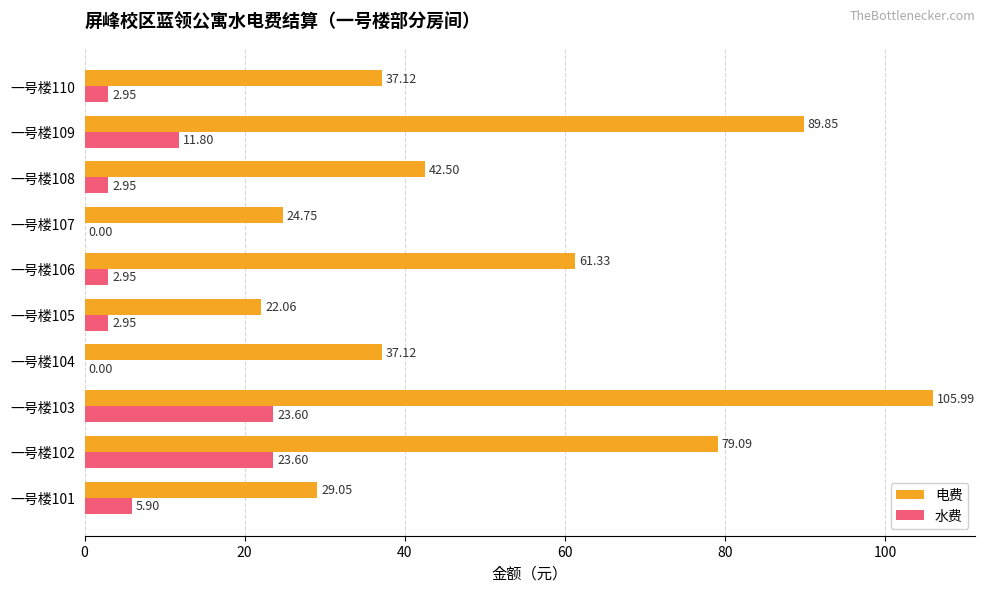

What is the sum of the 水费 values at 一号楼105 and 一号楼101?

8.9